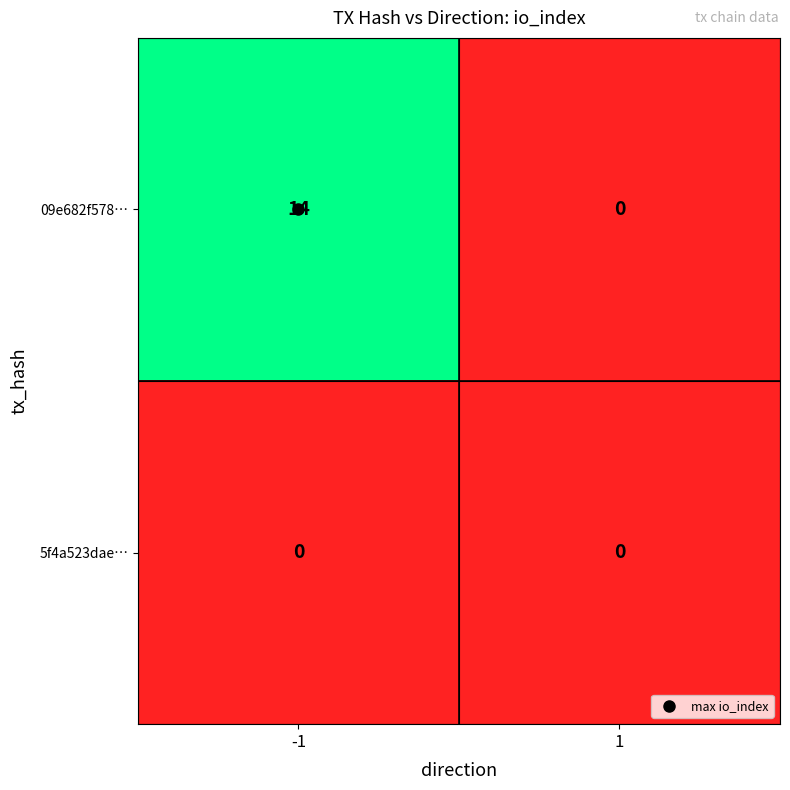

Is it true that 09e682f578… equals -4 at 1?

False